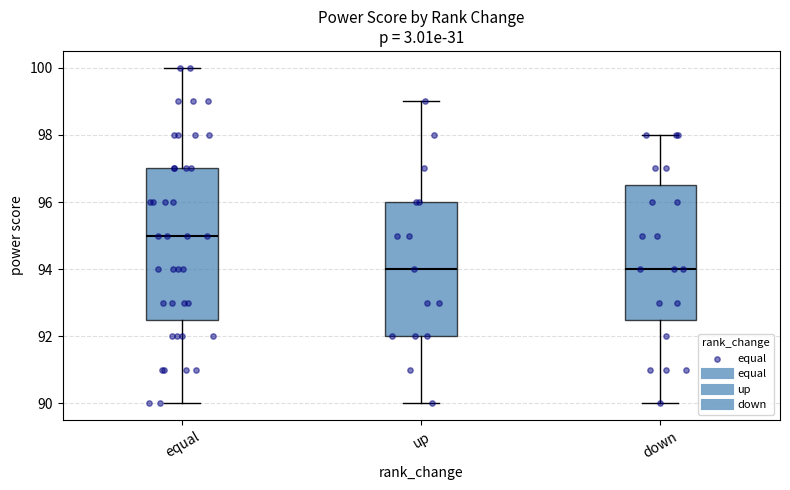

Comparing the boxes themselves (not the whiskers), which one is the tallest?

equal